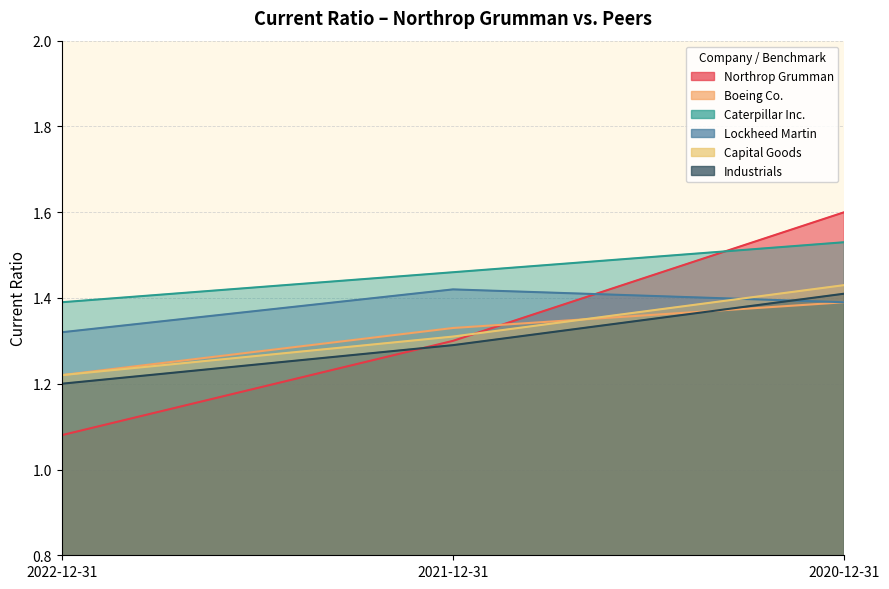

How many series are shown in this chart?

6